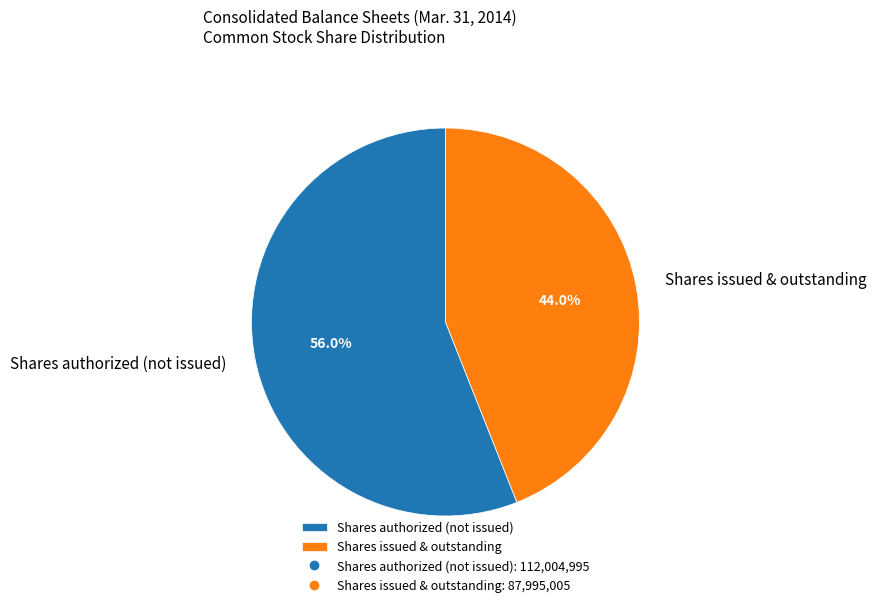

Rank the categories by value from highest to lowest.

Shares authorized (not issued), Shares issued & outstanding